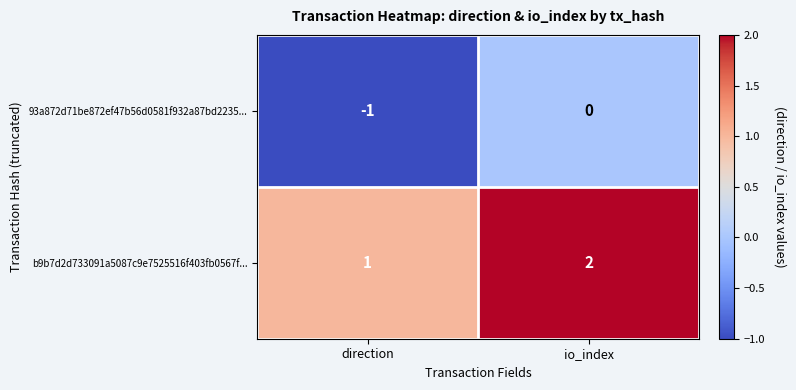

Rank the series at direction from lowest to highest value.

93a872d71be872ef47b56d0581f932a87bd2235..., b9b7d2d733091a5087c9e7525516f403fb0567f...